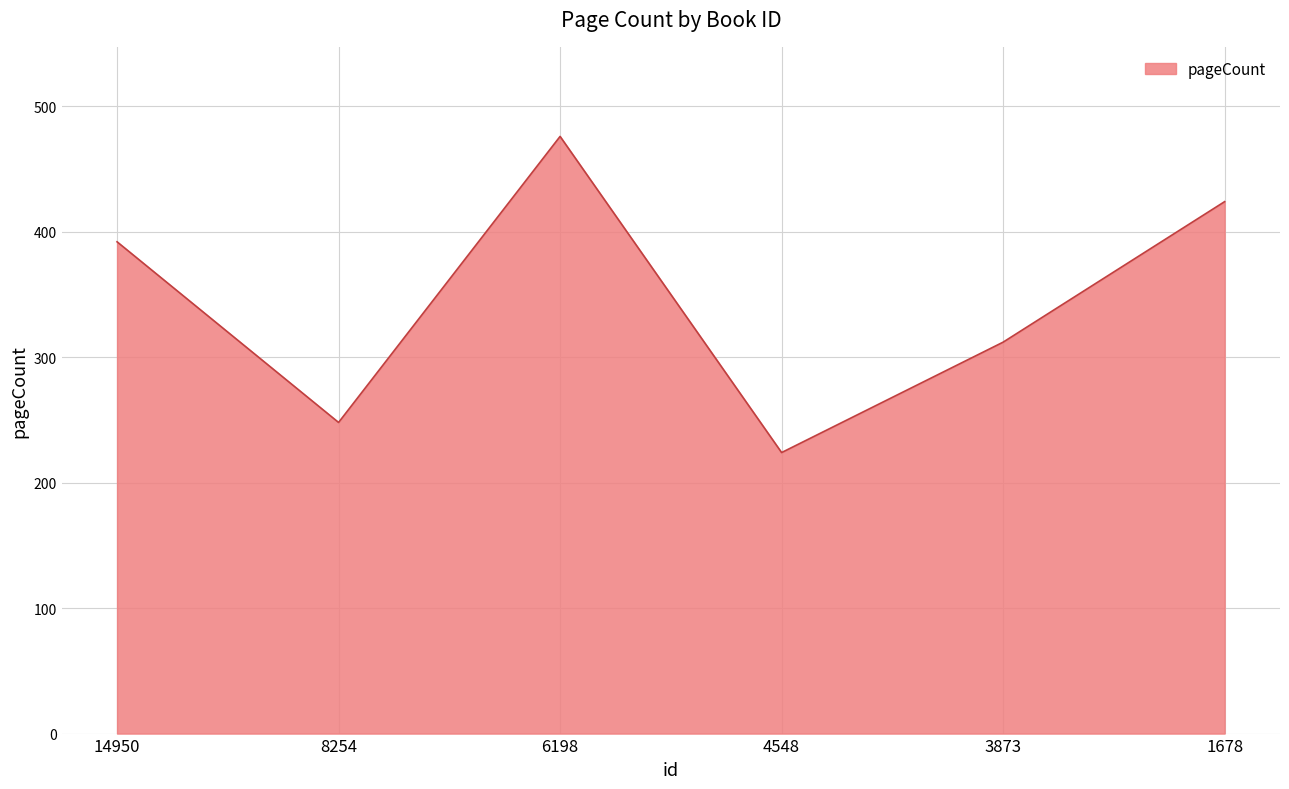

Which has a higher value, 3873 or 14950?

14950